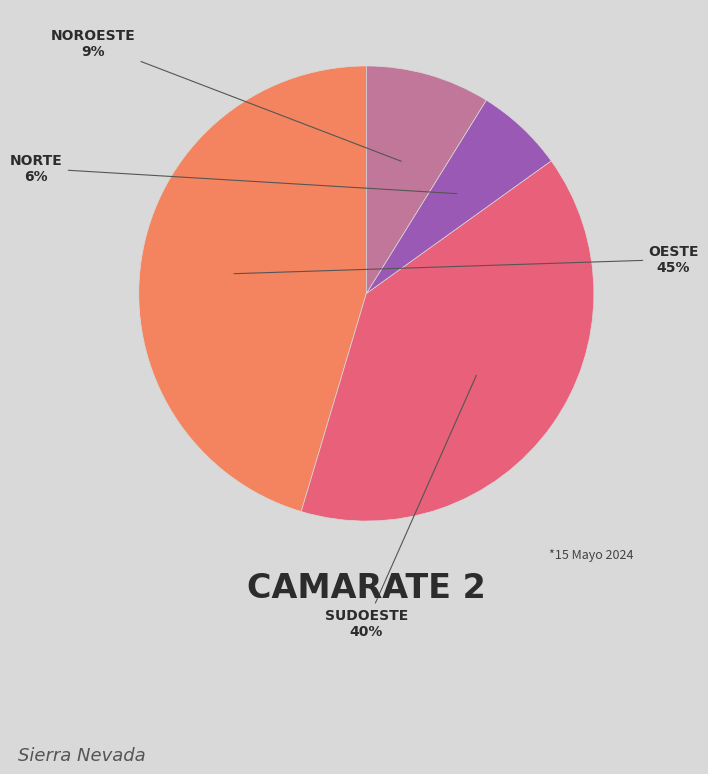

To the nearest percent, what is the average slice percentage?

25%